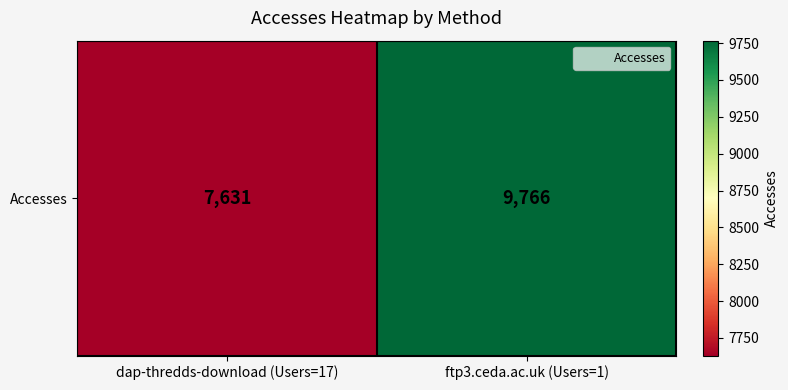

What is the greatest value displayed?

9766